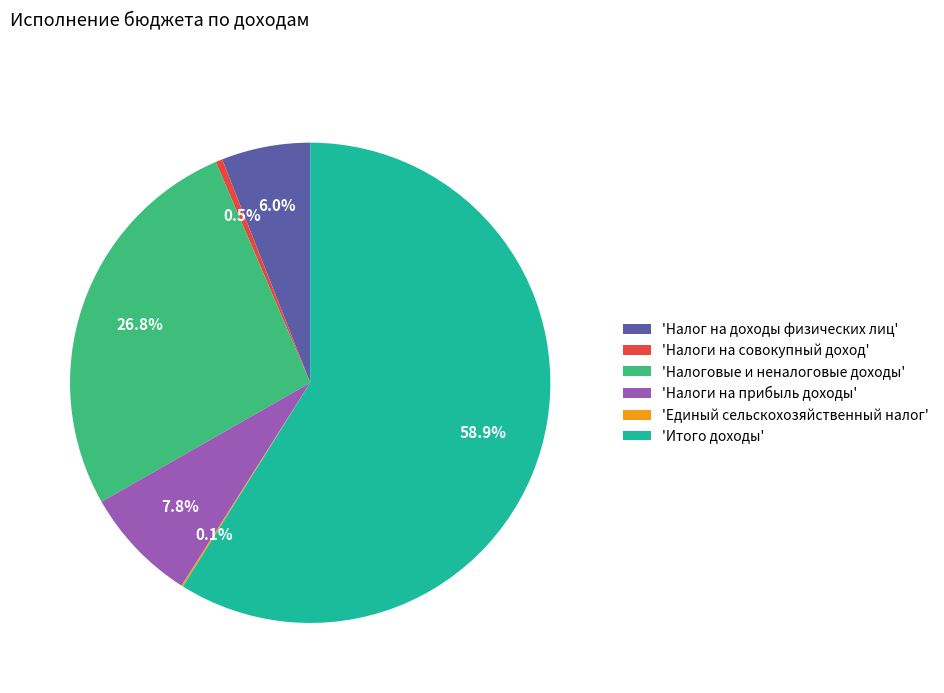

What is the ratio of the value at 'Налоговые и неналоговые доходы' to the value at 'Налог на доходы физических лиц'?

4.5